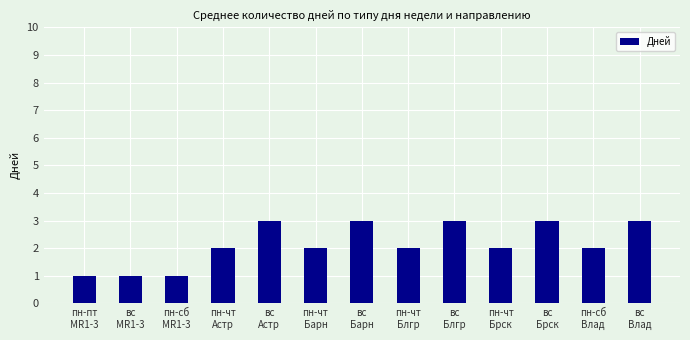

Count the number of data series in this chart.

1